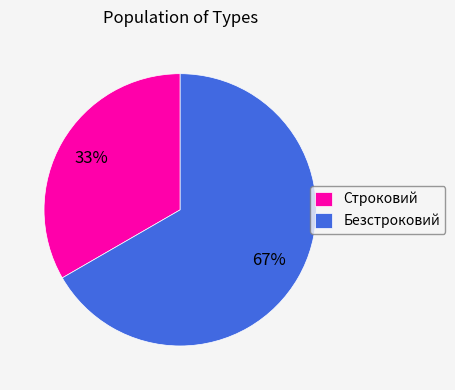

How many segments does this pie chart have?

2